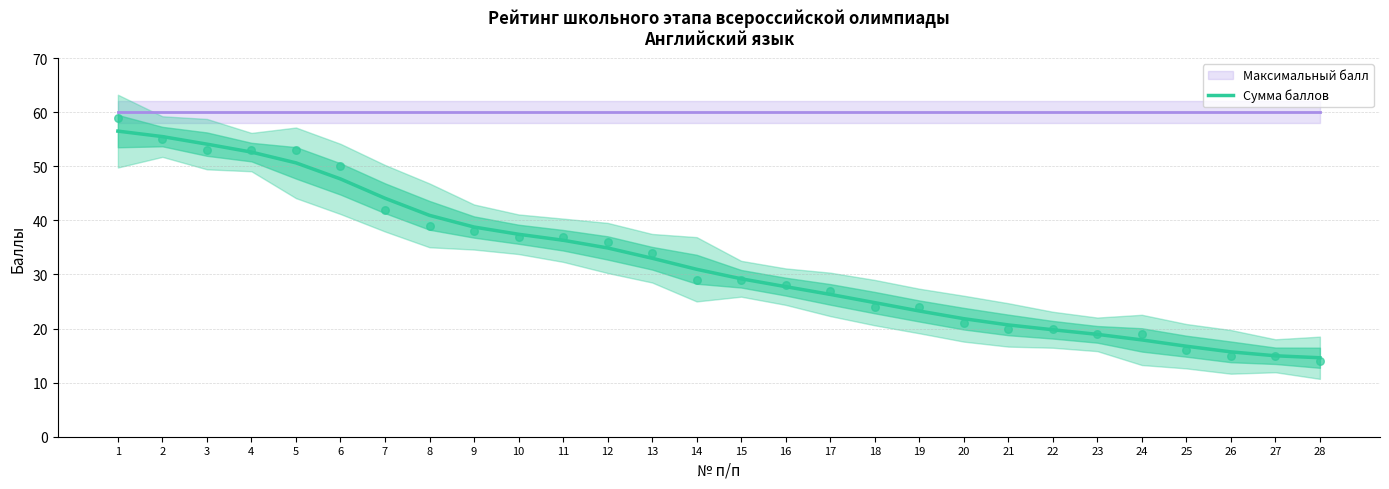

What is the ratio of the value at 3 to the value at 25?

3.2